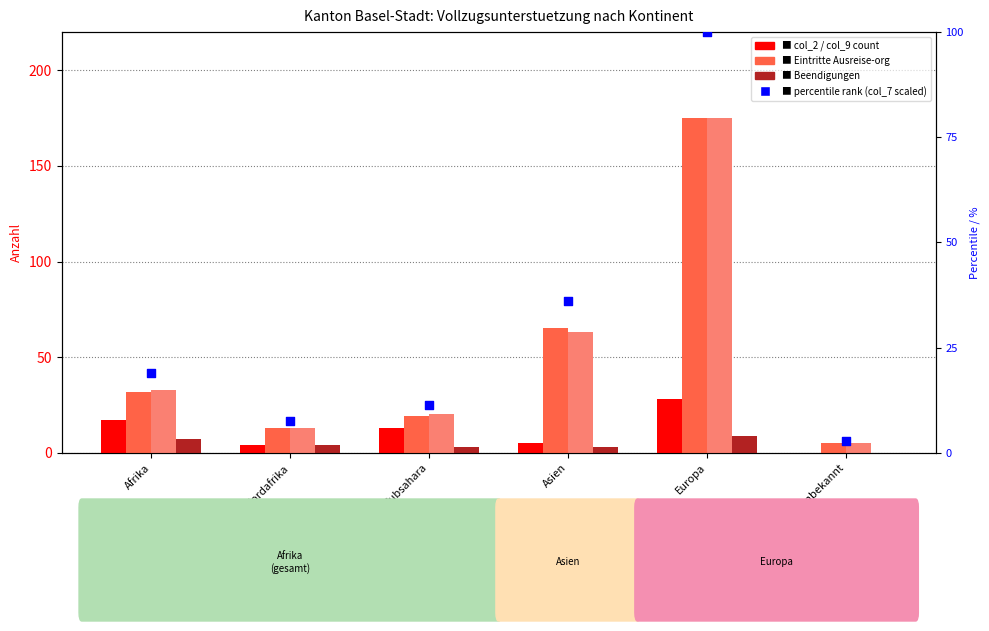

Which series has the largest total across all categories?

Papiere beschafft (col_9)